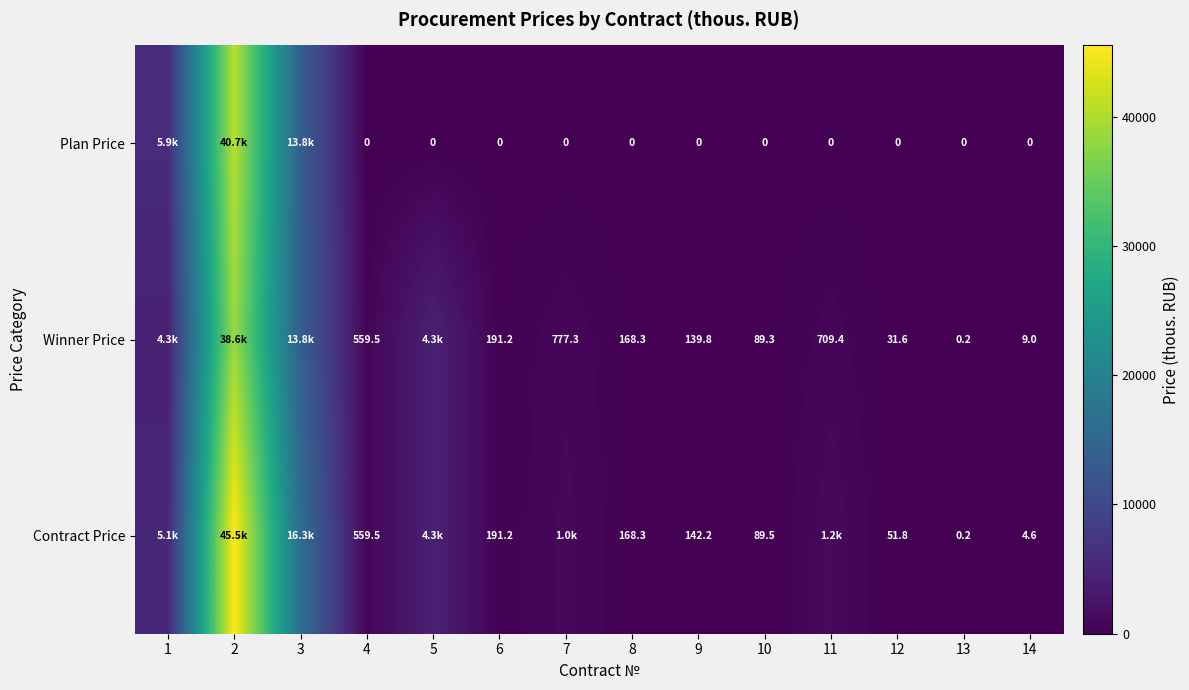

At 12, list the series in order from largest to smallest.

Contract Price, Winner Price, Plan Price